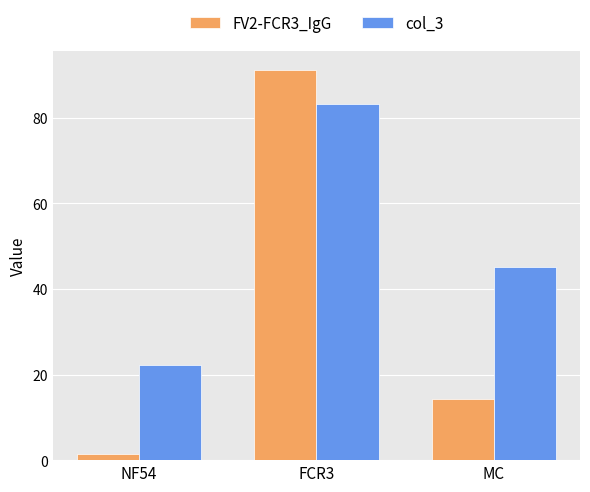

Where does the col_3 series first go above 45?

FCR3